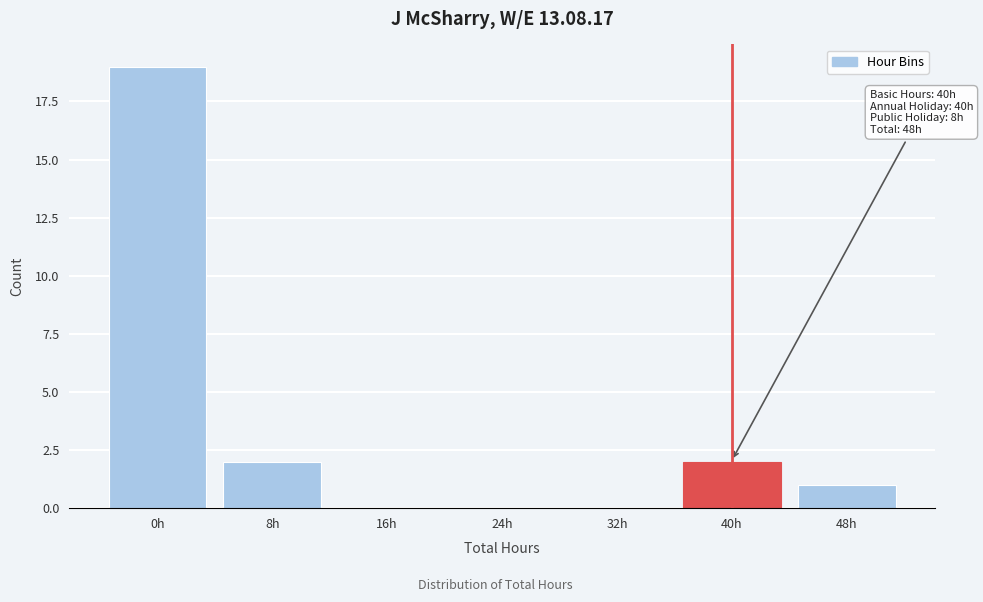

Reading left to right, extract all data points from this chart.

0h=19	8h=2	16h=0	24h=0	32h=0	40h=2	48h=1